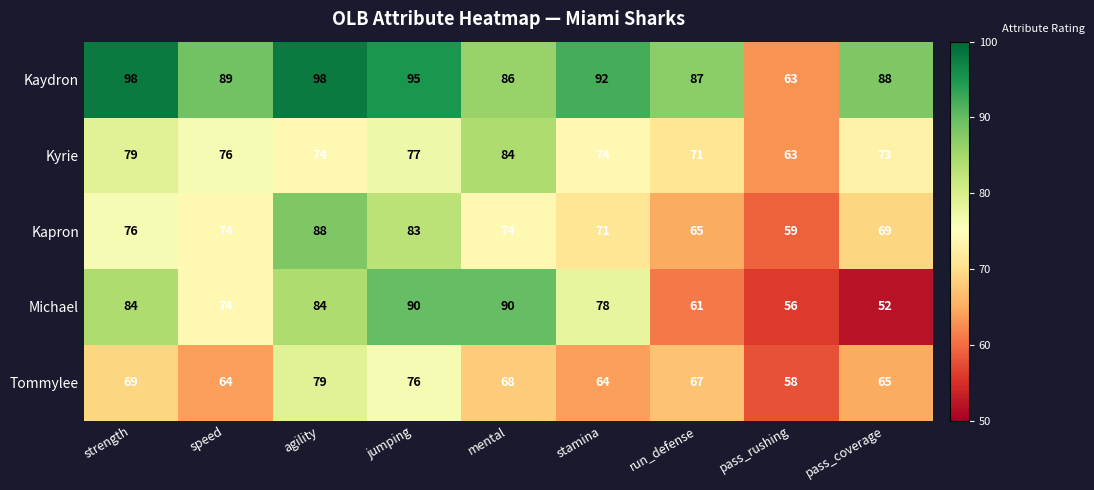

Rank the series at agility from lowest to highest value.

Kyrie, Tommylee, Michael, Kapron, Kaydron